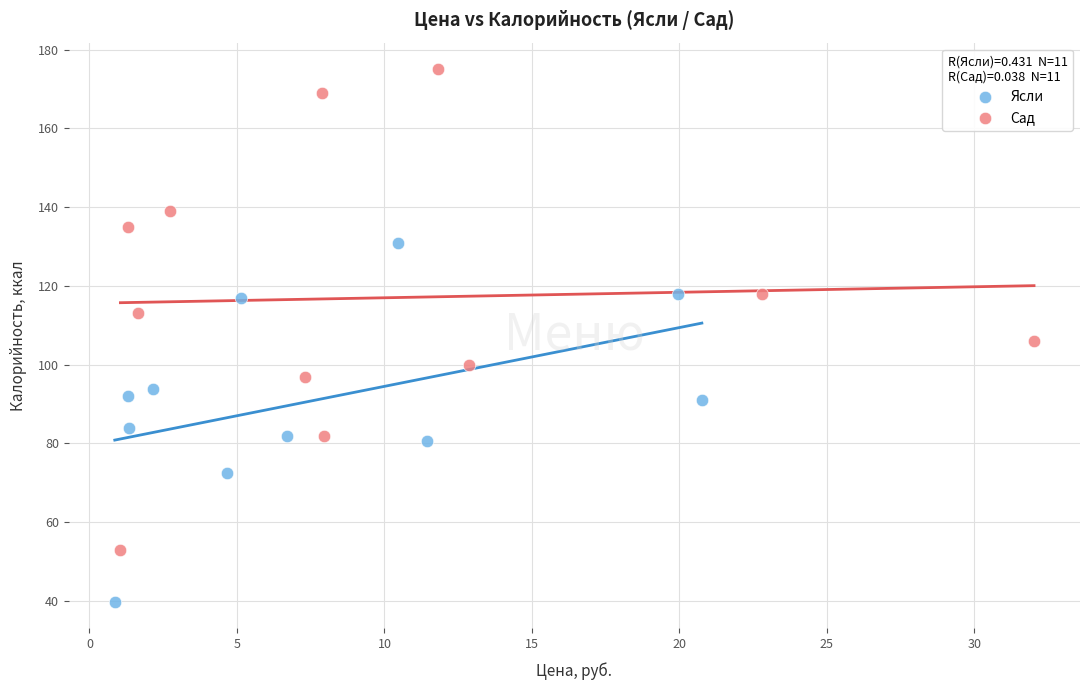

What are all the series names shown in the legend?

Ясли, Сад